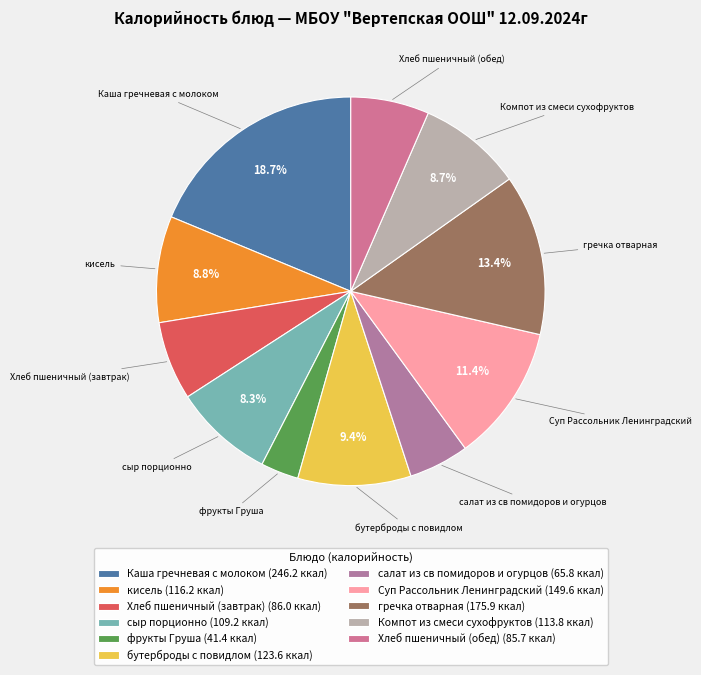

Count the number of slices in the pie.

11